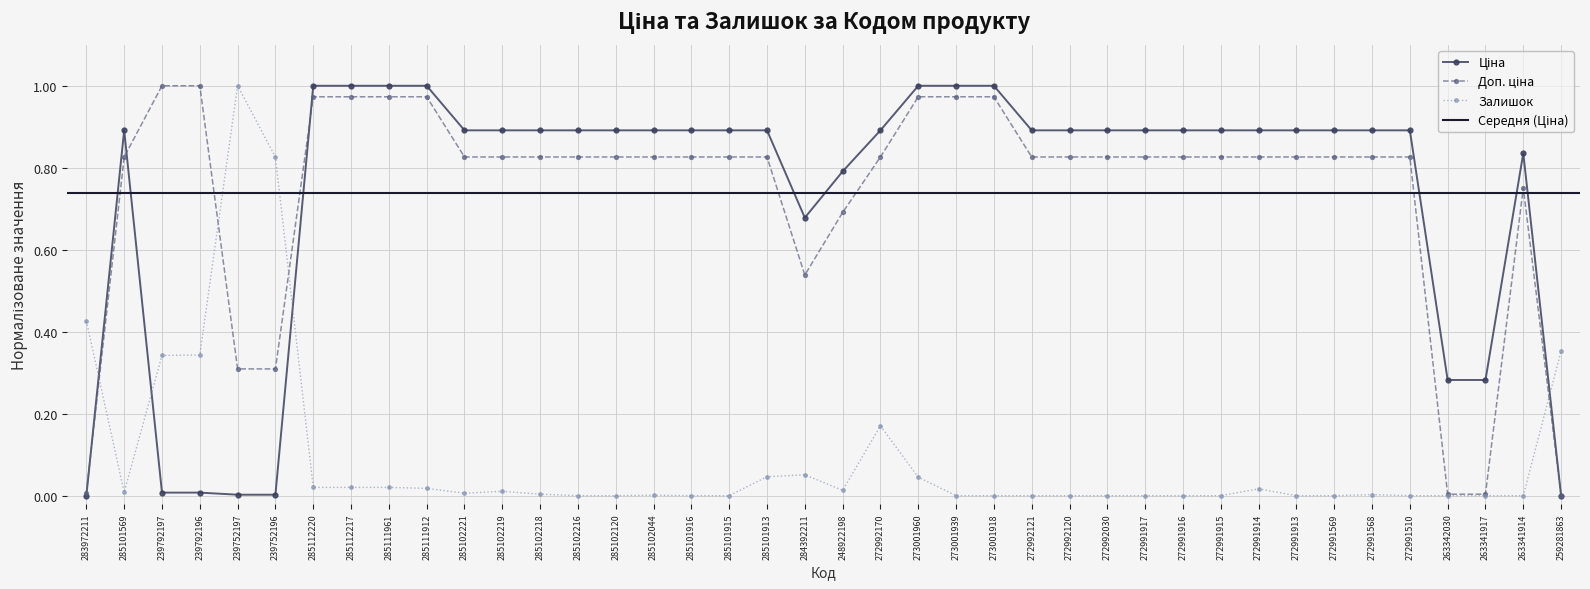

Reading left to right, transcribe all the data shown in this chart.

Ціна: 0.0	0.9	0.0	0.0	0.0	0.0	1.0	1.0	1.0	1.0	0.9	0.9	0.9	0.9	0.9	0.9	0.9	0.9	0.9	0.7	0.8	0.9	1.0	1.0	1.0	0.9	0.9	0.9	0.9	0.9	0.9	0.9	0.9	0.9	0.9	0.9	0.3	0.3	0.8	0.0
Доп. ціна: 0.0	0.8	1.0	1.0	0.3	0.3	1.0	1.0	1.0	1.0	0.8	0.8	0.8	0.8	0.8	0.8	0.8	0.8	0.8	0.5	0.7	0.8	1.0	1.0	1.0	0.8	0.8	0.8	0.8	0.8	0.8	0.8	0.8	0.8	0.8	0.8	0.0	0.0	0.8	0.0
Залишок: 0.4	0.0	0.3	0.3	1.0	0.8	0.0	0.0	0.0	0.0	0.0	0.0	0.0	0.0	0.0	0.0	0.0	0.0	0.0	0.1	0.0	0.2	0.0	0.0	0.0	0.0	0.0	0.0	0.0	0.0	0.0	0.0	0.0	0.0	0.0	0.0	0.0	0.0	0.0	0.4